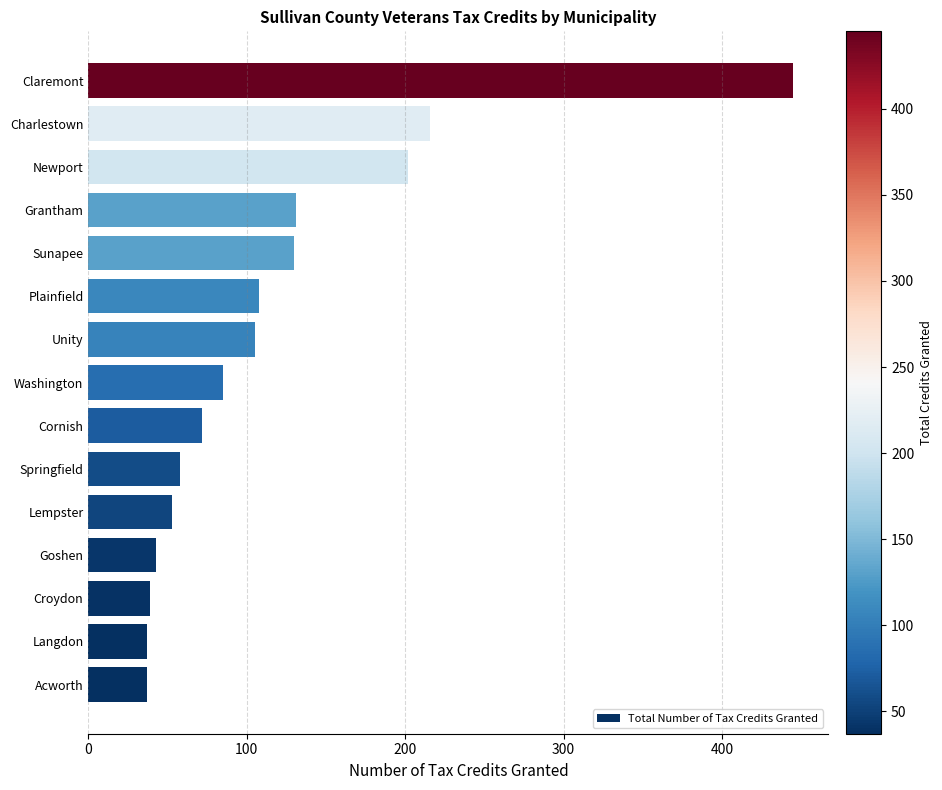

Count the number of data series in this chart.

1